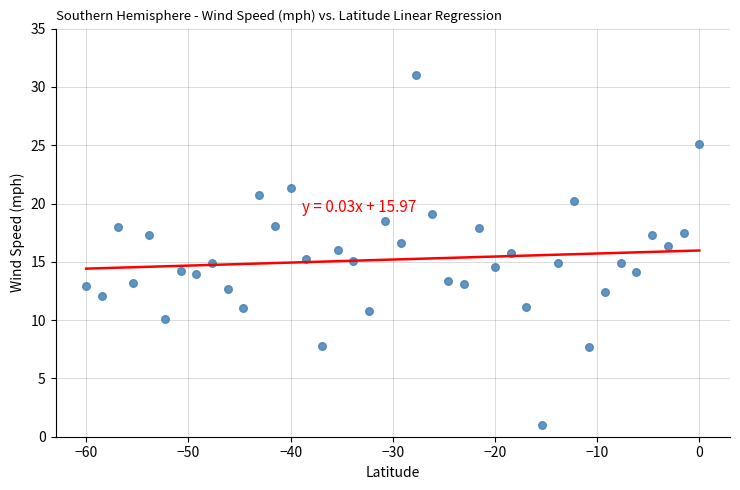

What is the range of Y values (max minus min)?

30.0